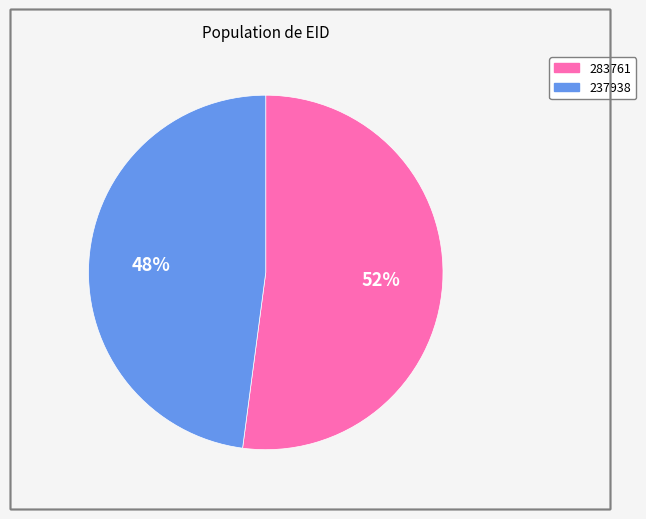

Rank the categories by value from lowest to highest.

237938, 283761